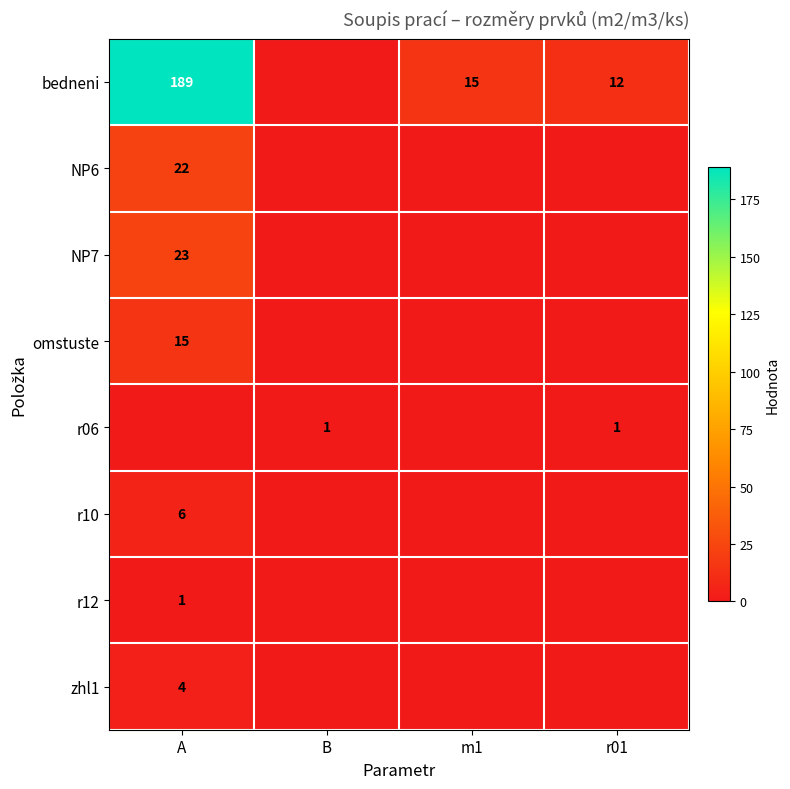

Is it true that r06 equals 1 at r01?

True